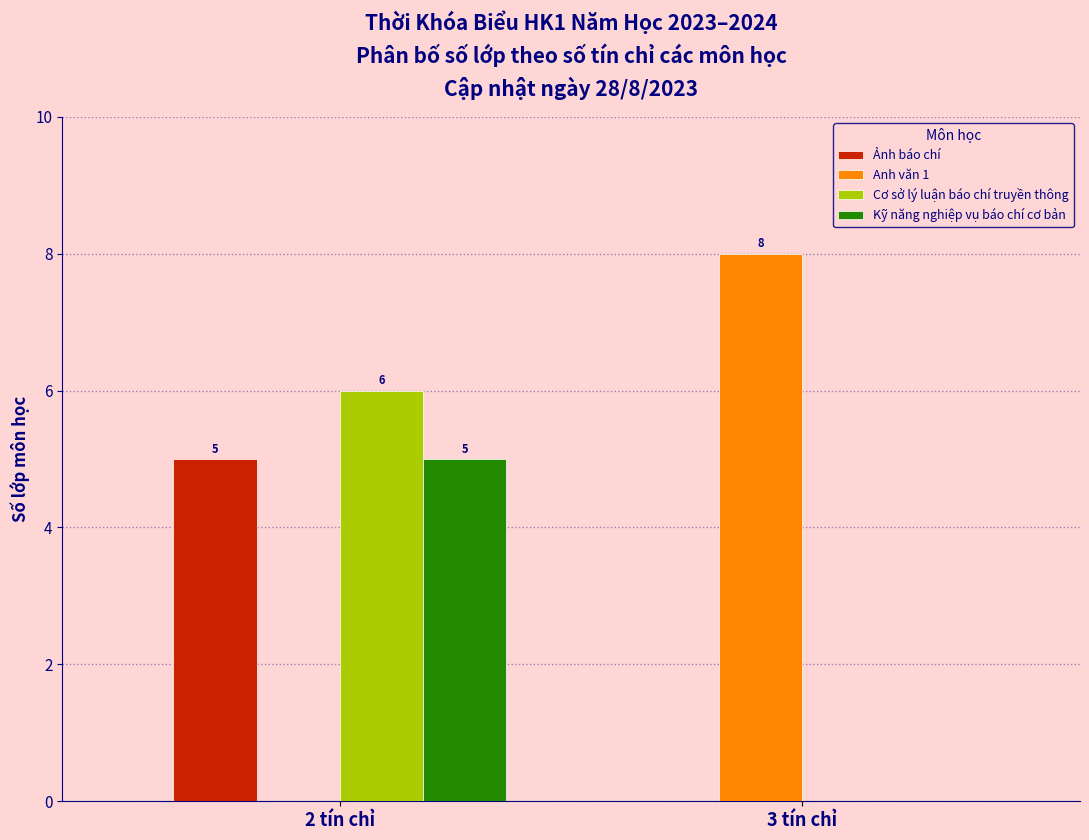

Reading left to right, list all the values displayed in this chart.

Ảnh báo chí: 2 tín chỉ=5	3 tín chỉ=0
Anh văn 1: 2 tín chỉ=0	3 tín chỉ=8
Cơ sở lý luận báo chí truyền thông: 2 tín chỉ=6	3 tín chỉ=0
Kỹ năng nghiệp vụ báo chí cơ bản: 2 tín chỉ=5	3 tín chỉ=0